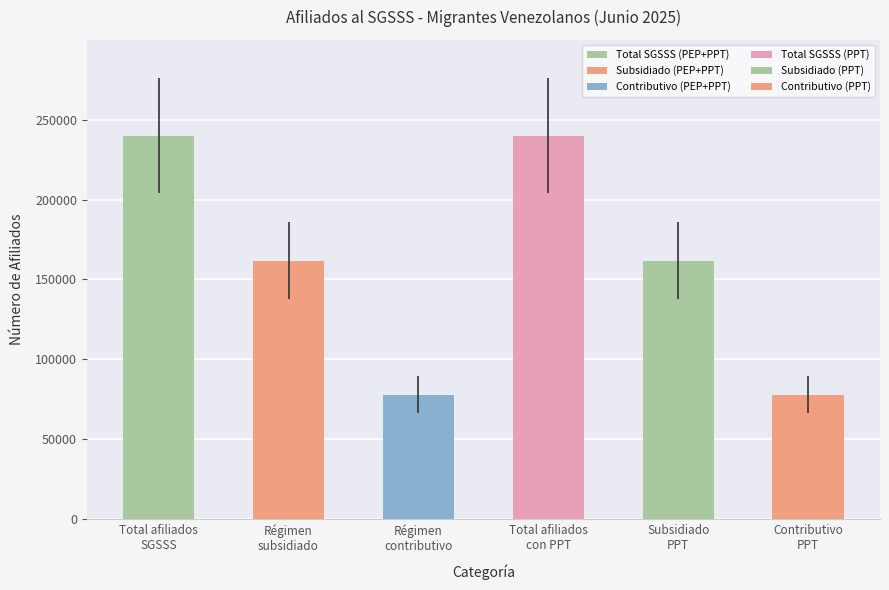

Reading left to right, list all the values displayed in this chart.

239861	161805	78056	239781	161804	77977